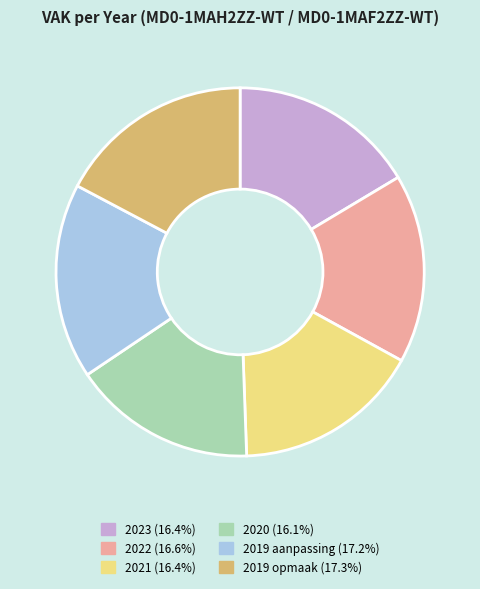

Count the number of slices in the pie.

6